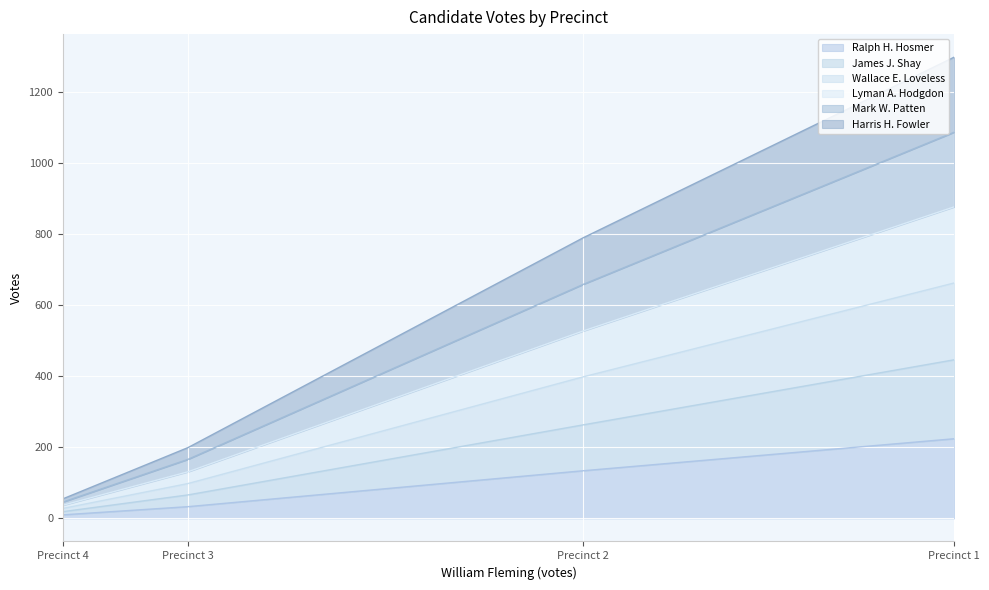

Where is James J. Shay nearest to the value 232?

Precinct 2